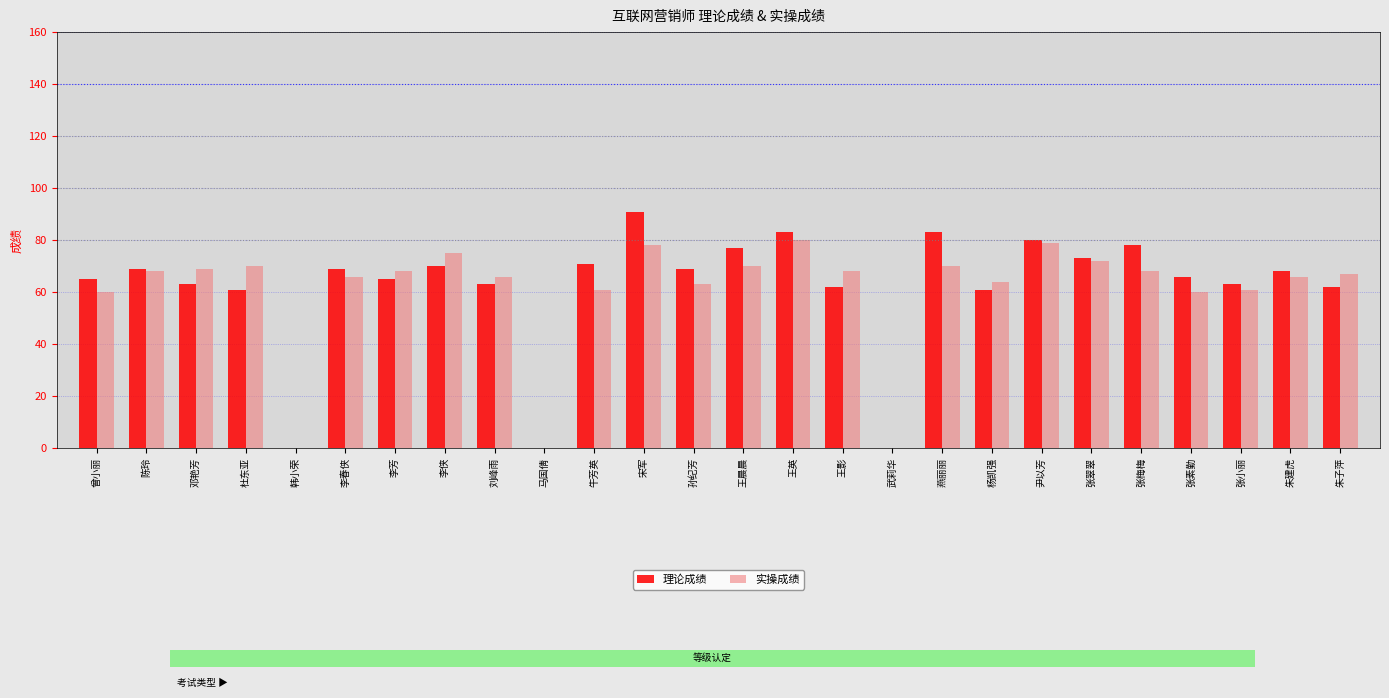

What is the total value across all series at 张翠翠?

145